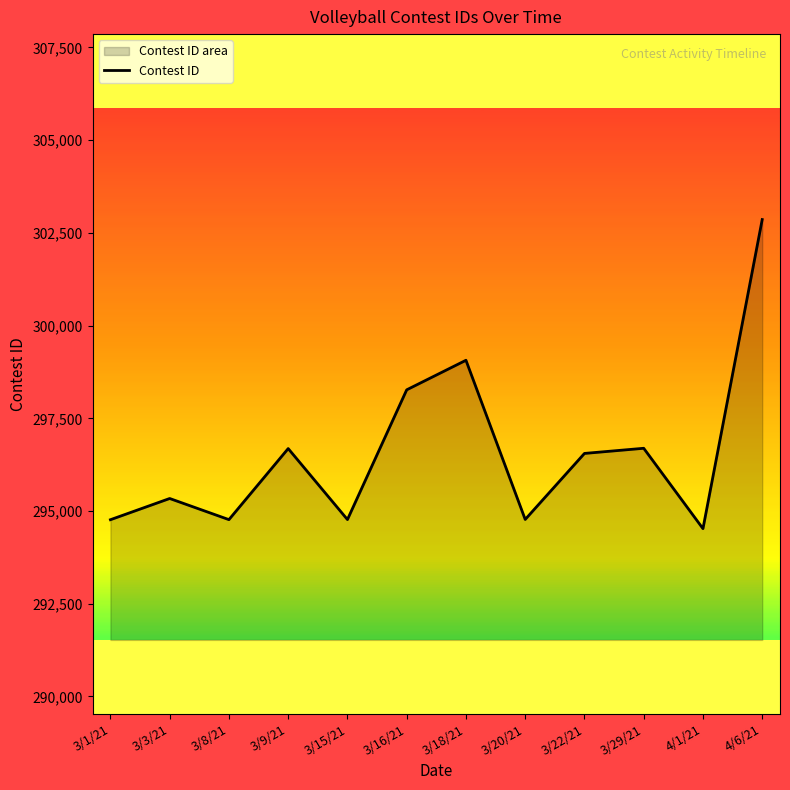

Is it true that the value at 3/8/21 is 294768?

True